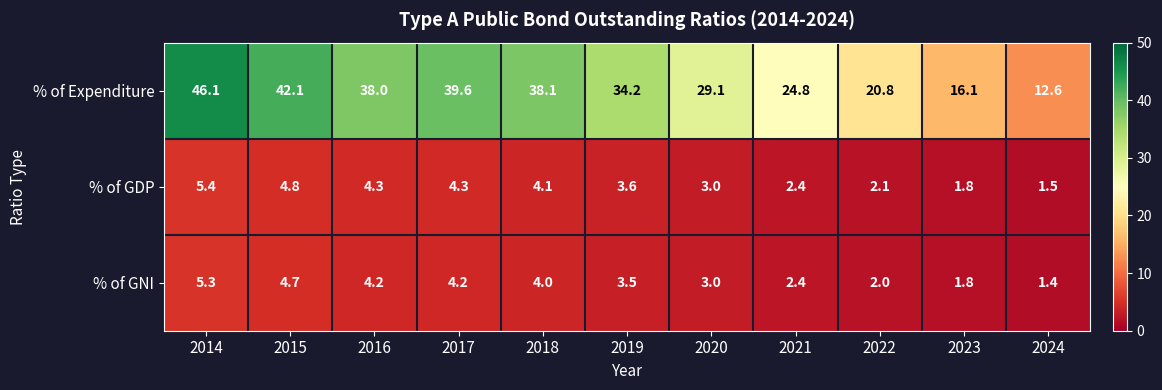

What is the sum of all % of GNI values?

36.5